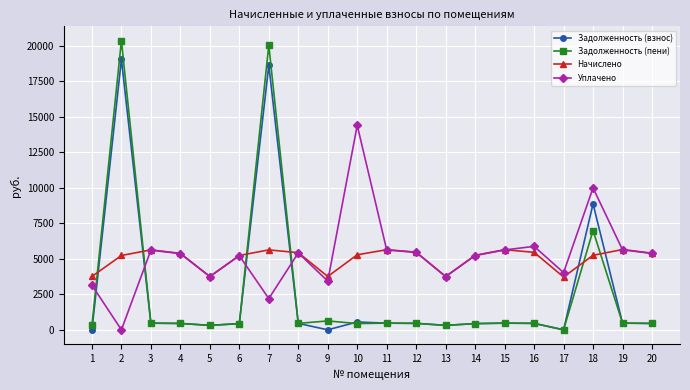

Which series has the largest total across all categories?

Уплачено